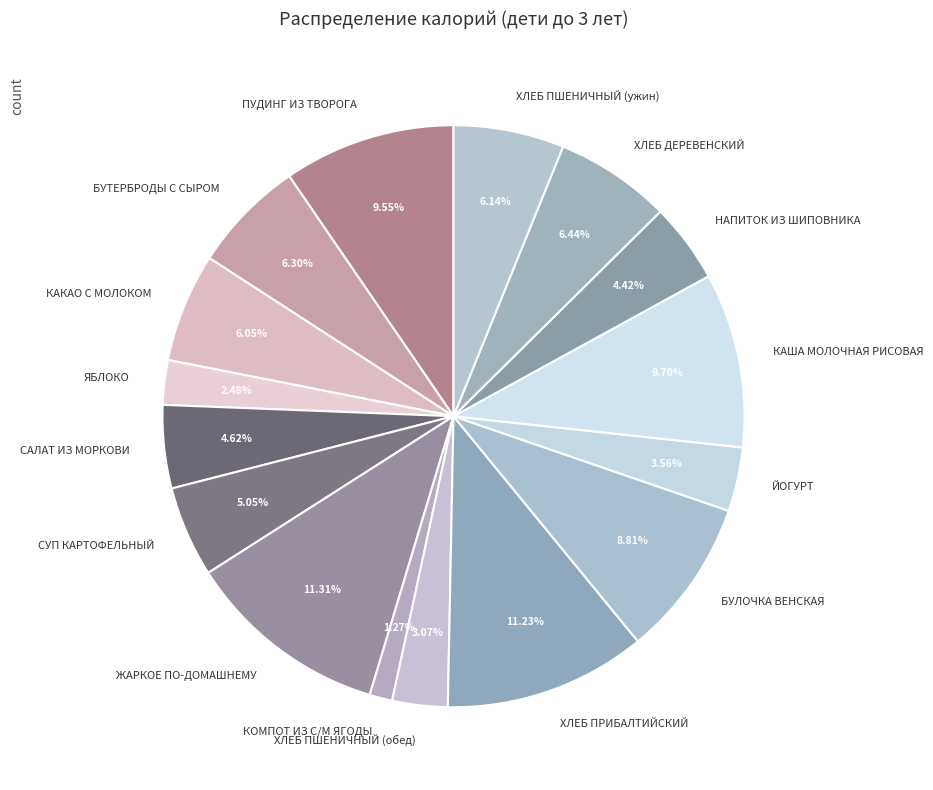

Approximately how many times larger is the value at ПУДИНГ ИЗ ТВОРОГА compared to КАКАО С МОЛОКОМ?

1.6